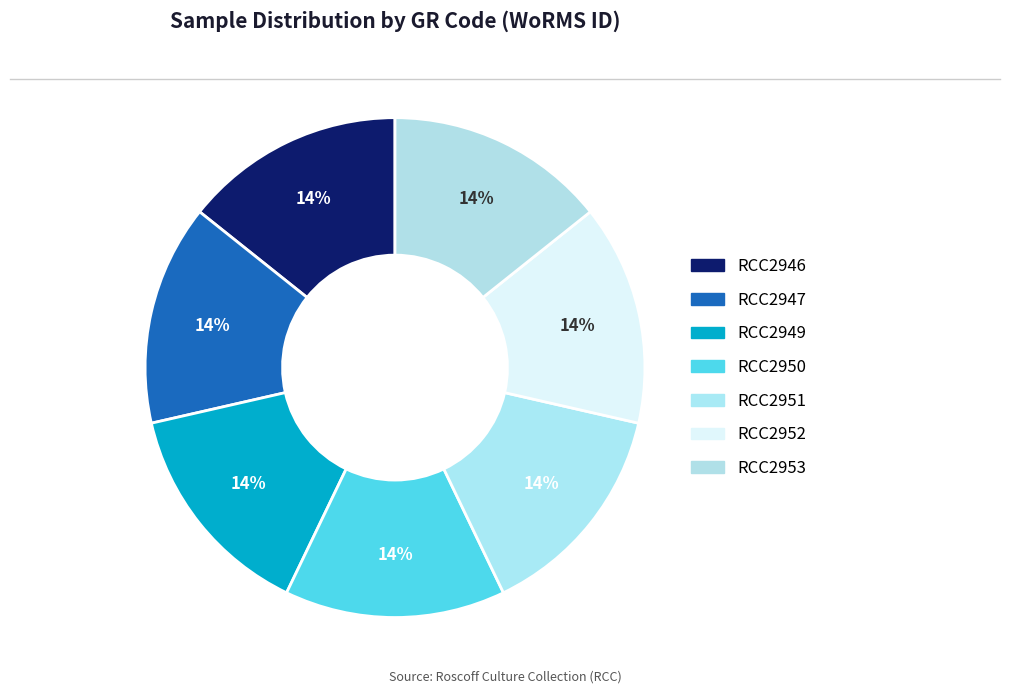

Which category has the smallest portion of the pie?

RCC2949